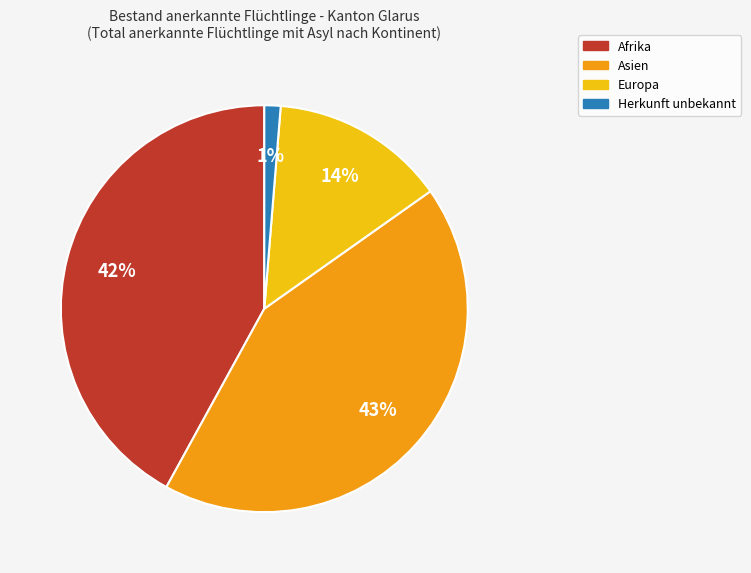

How many slices are in this pie chart?

4